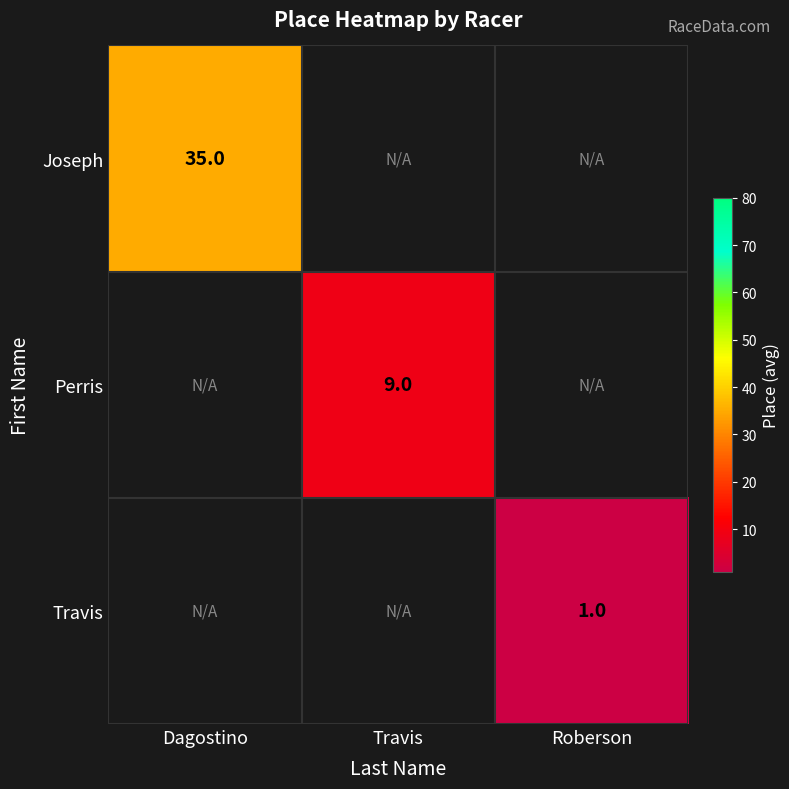

What is the minimum value shown in the chart?

1.0